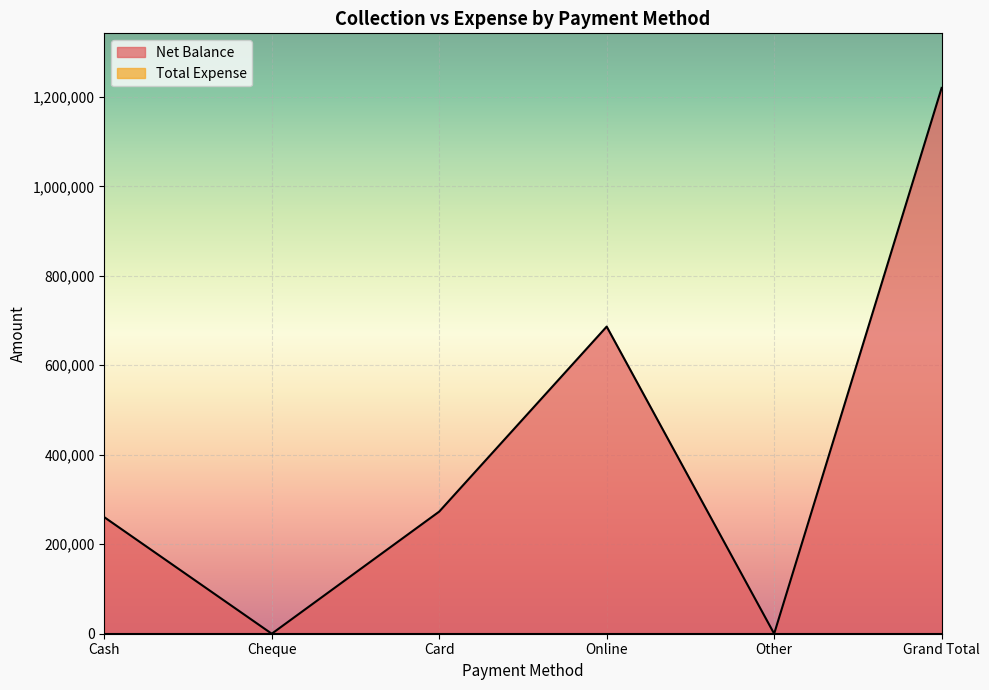

What position from the right is Online?

3